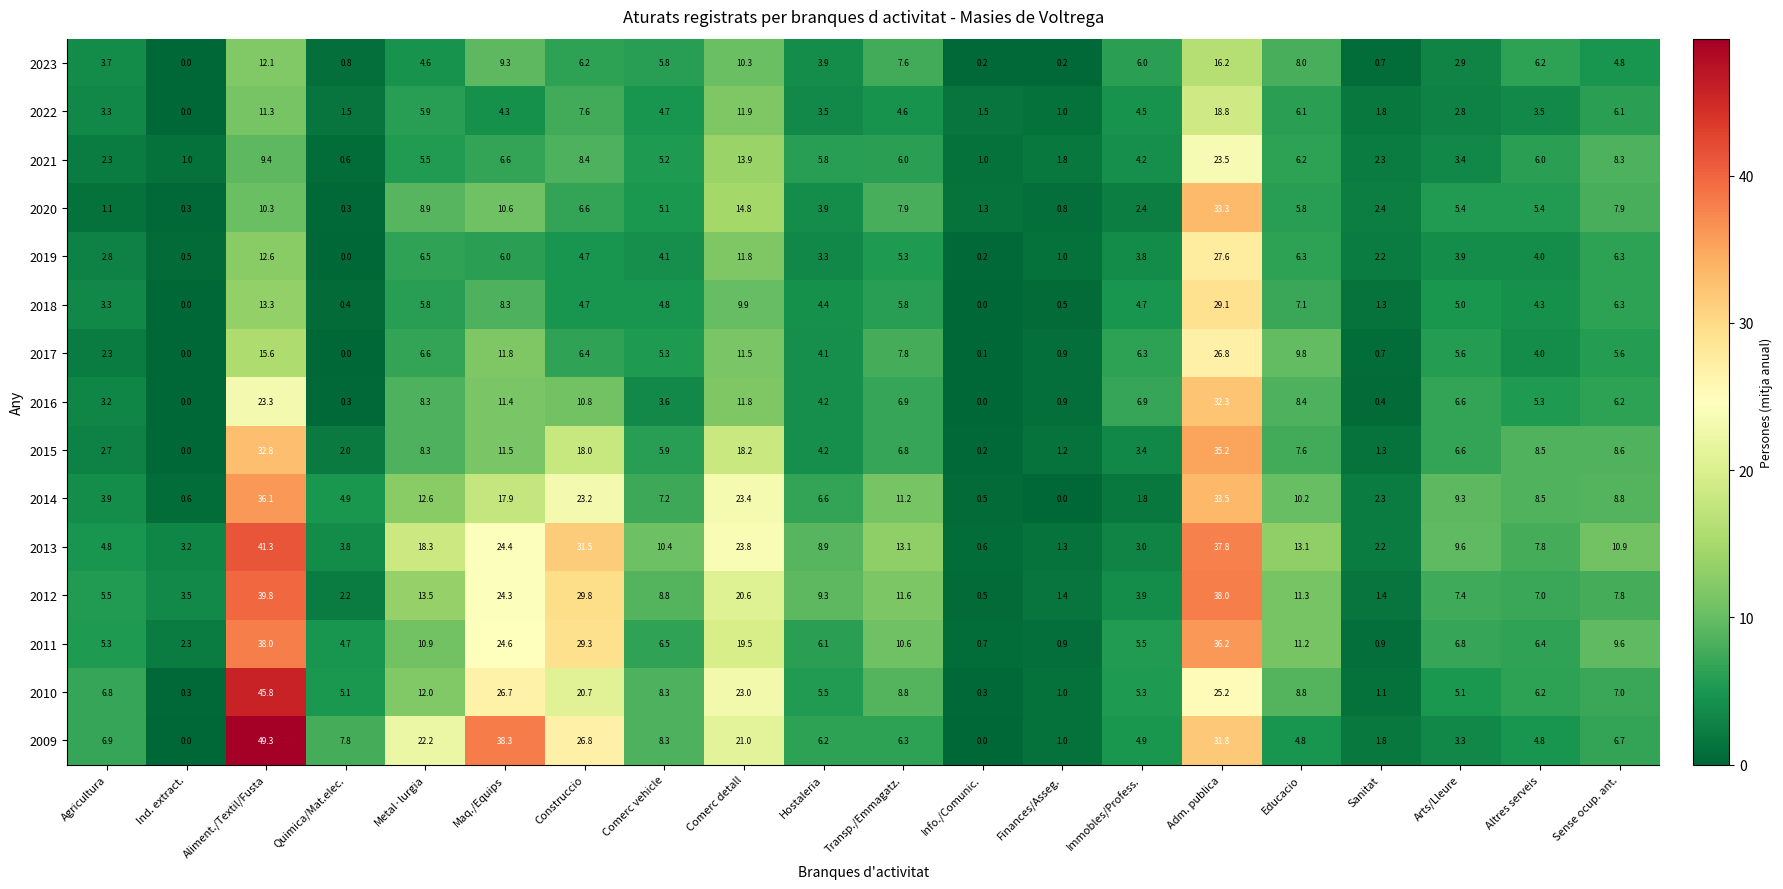

At Aliment./Textil/Fusta, list the series in order from largest to smallest.

2009, 2010, 2013, 2012, 2011, 2014, 2015, 2016, 2017, 2018, 2019, 2023, 2022, 2020, 2021